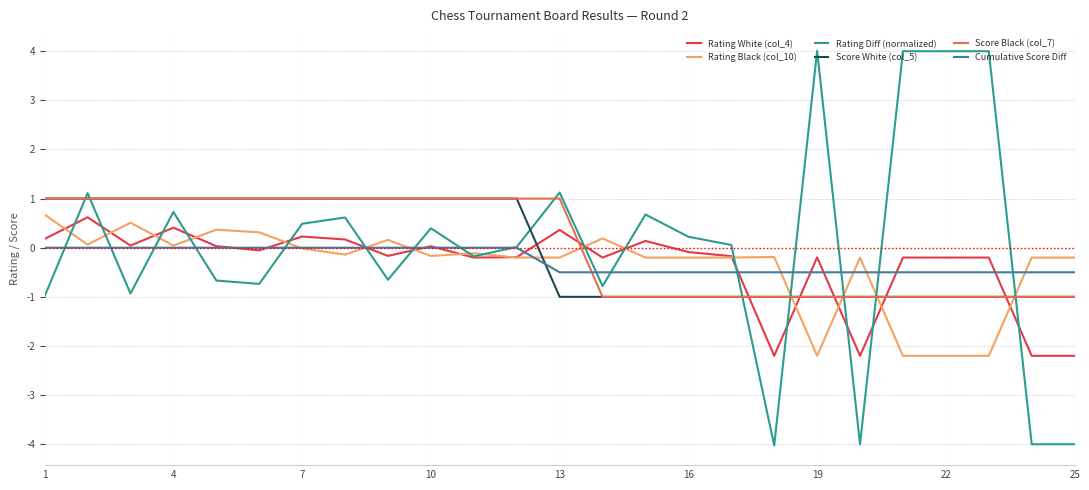

What is the average value of the Cumulative Score Diff series?

-0.3